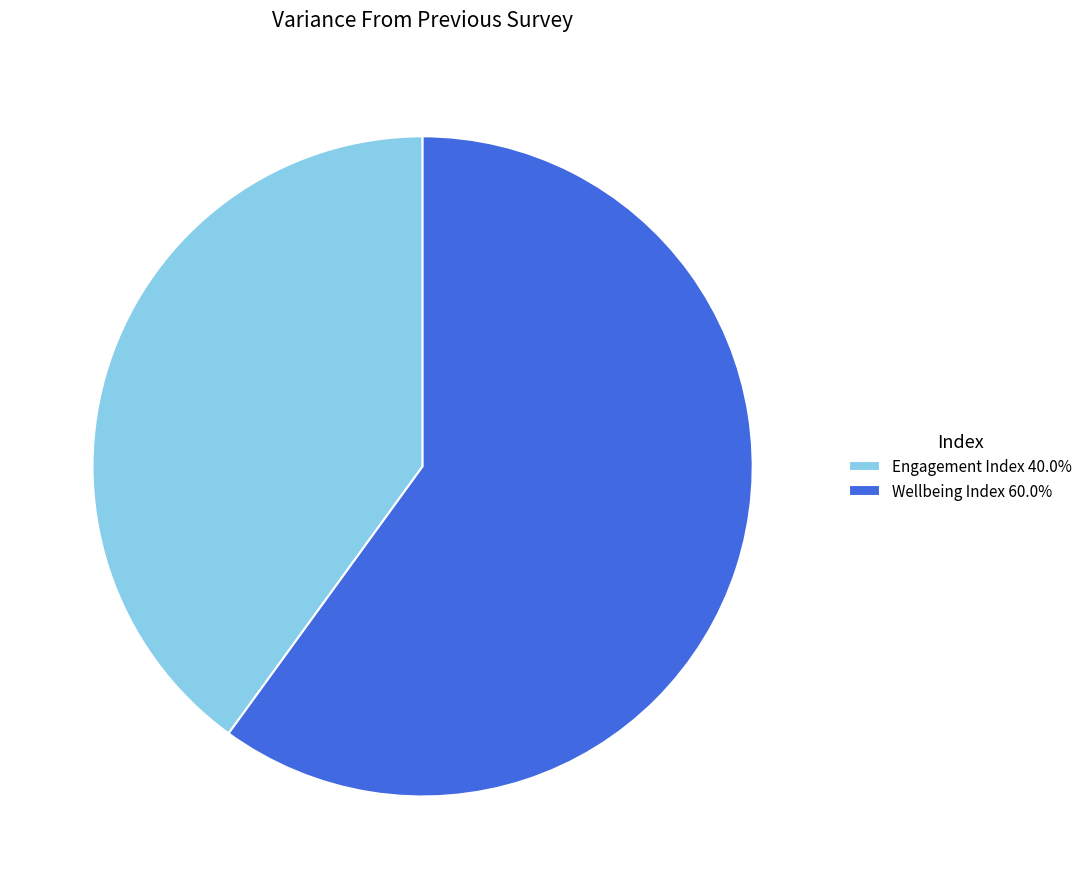

Do Engagement Index and Wellbeing Index together represent more than half of the pie?

Yes